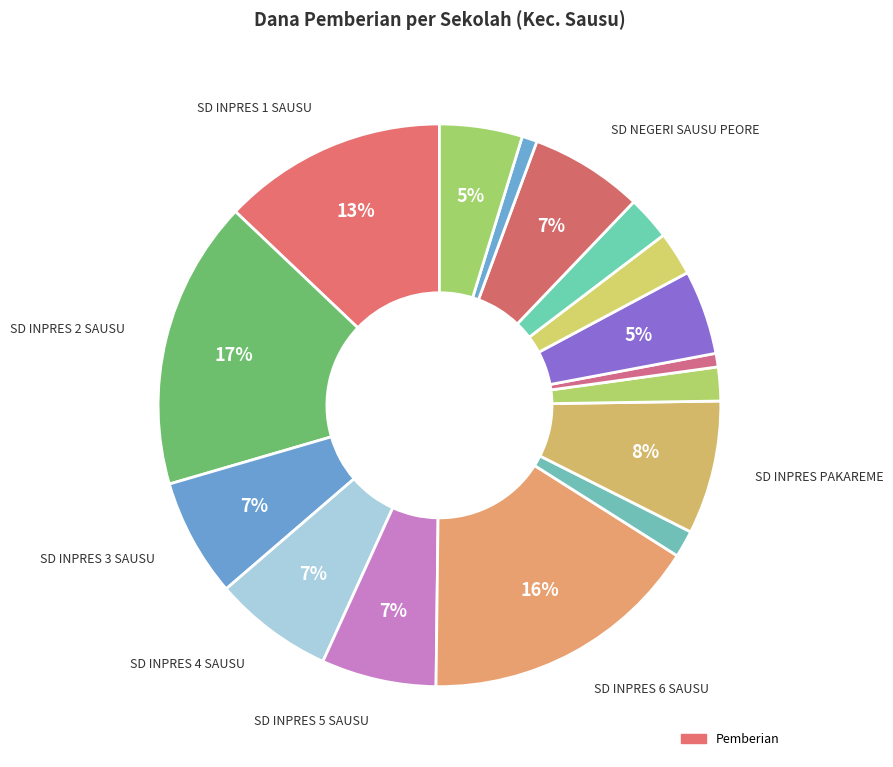

Count the number of slices in the pie.

16